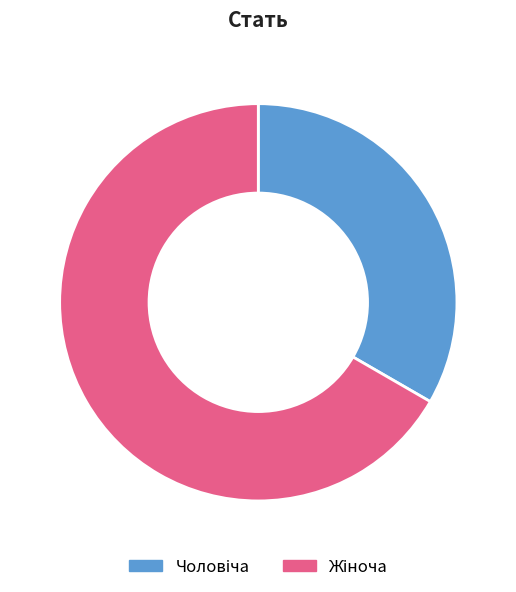

Is there a majority slice in this chart?

Yes